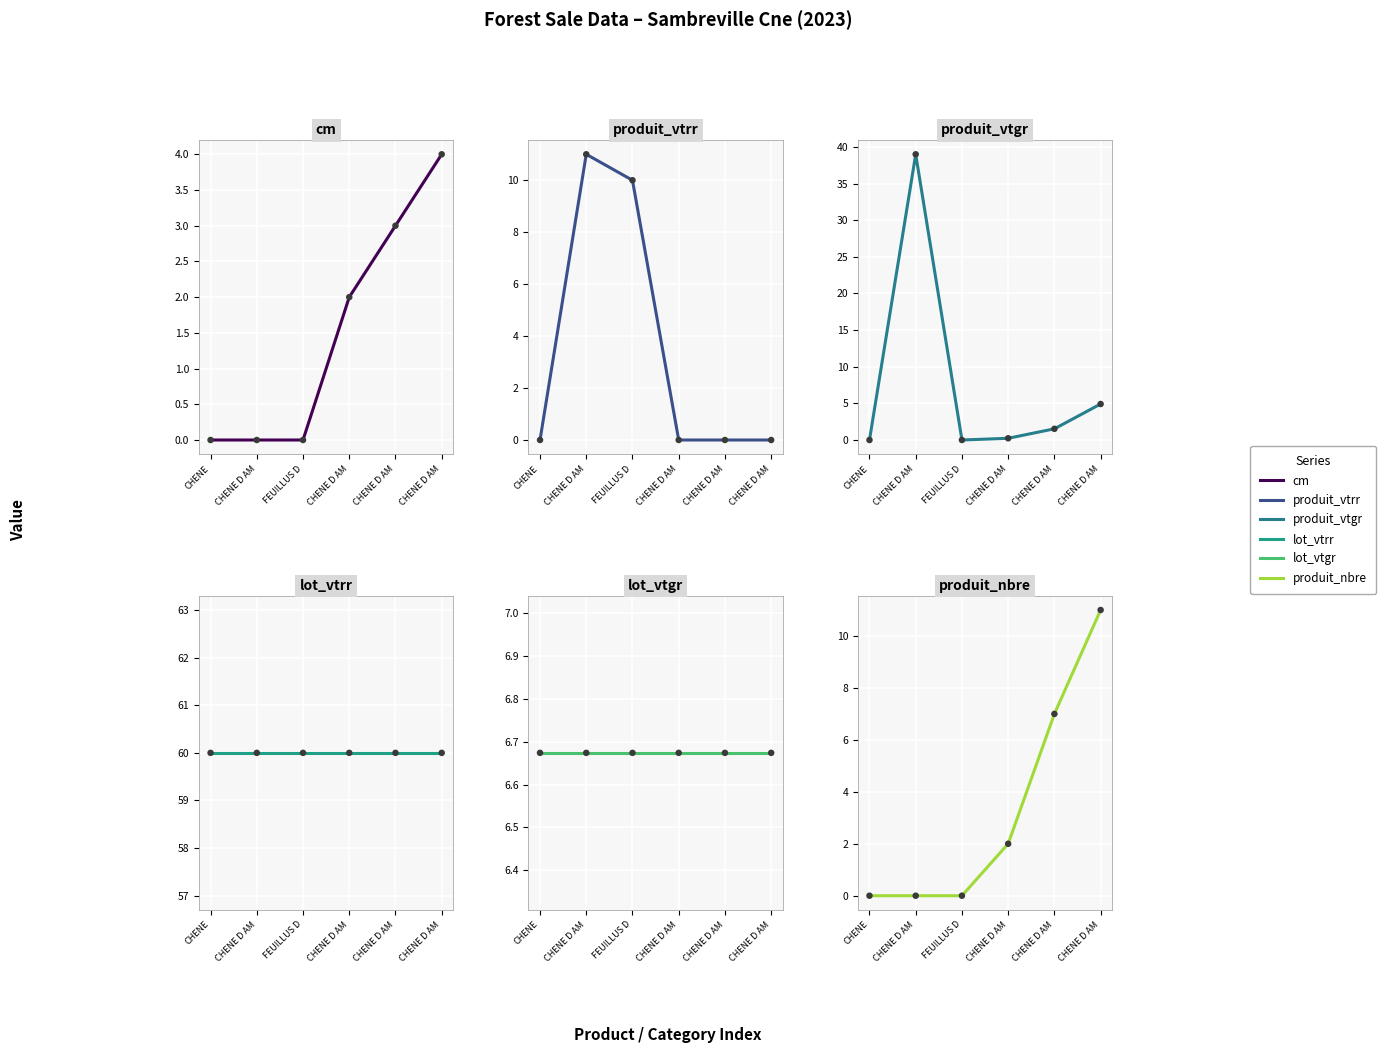

What is the total value across all series at CHENE D AM?

116.7